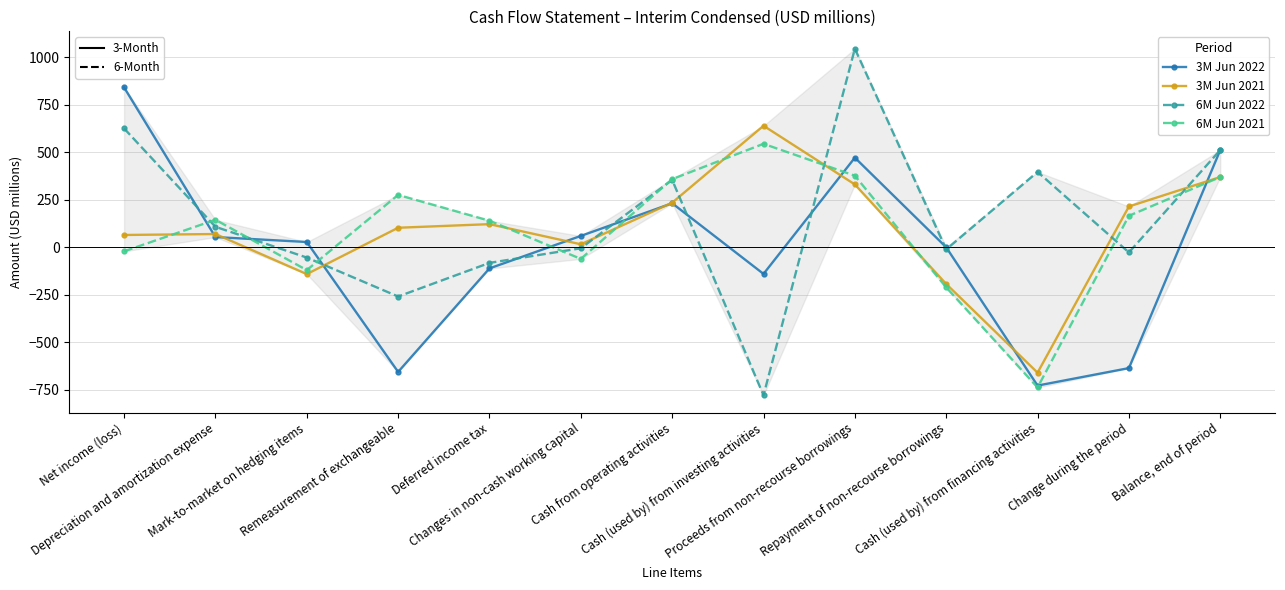

What is the value of the 3M Jun 2021 point at the 3rd from the left?

-141